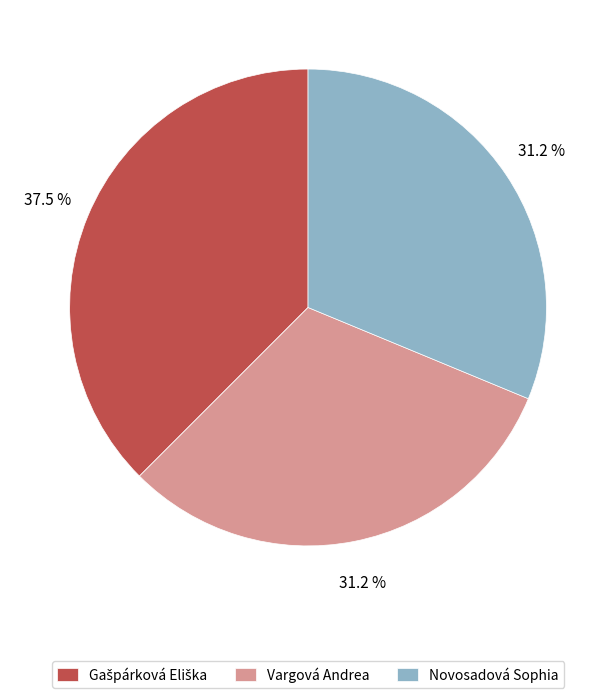

Is the sum of Vargová Andrea and Novosadová Sophia greater than half?

Yes